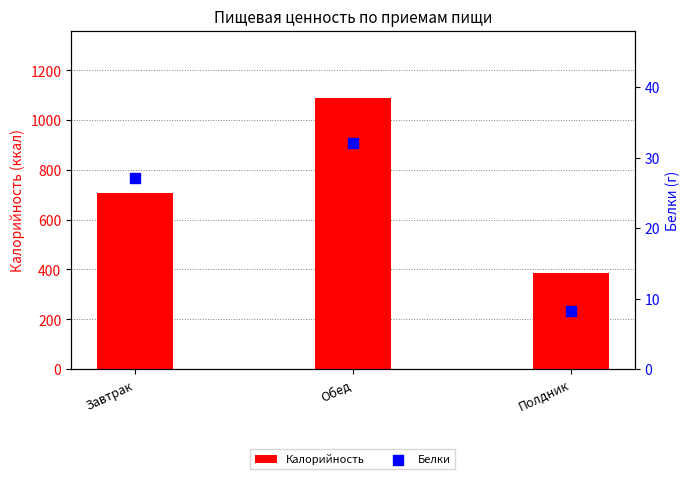

What is the total value across all series at Обед?

1119.8